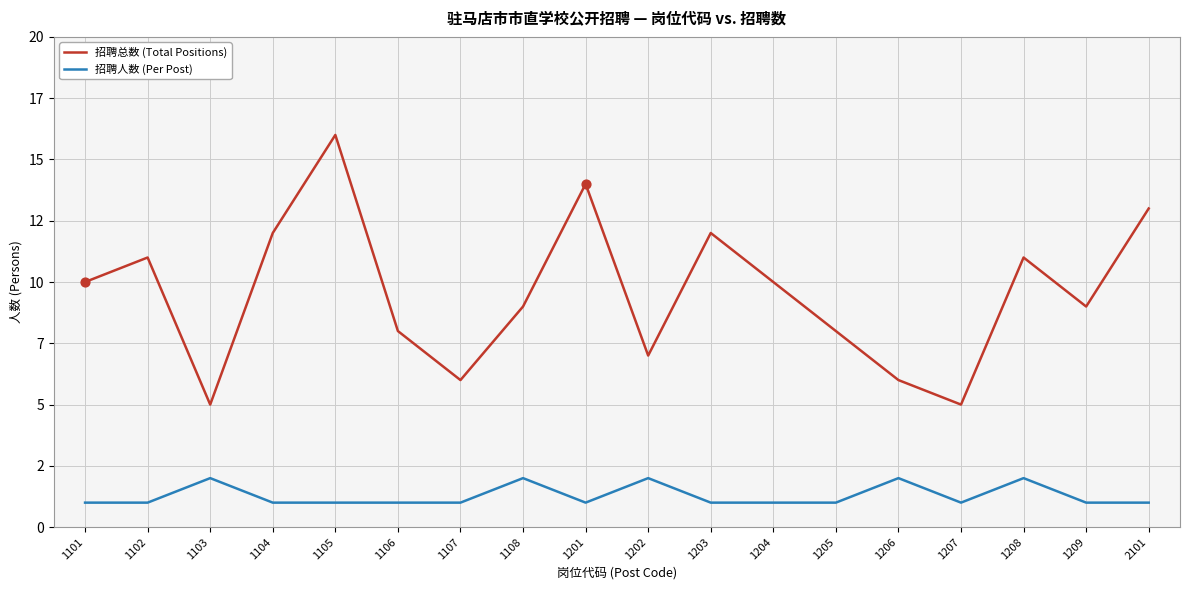

At how many categories does at least one series exceed 13?

2